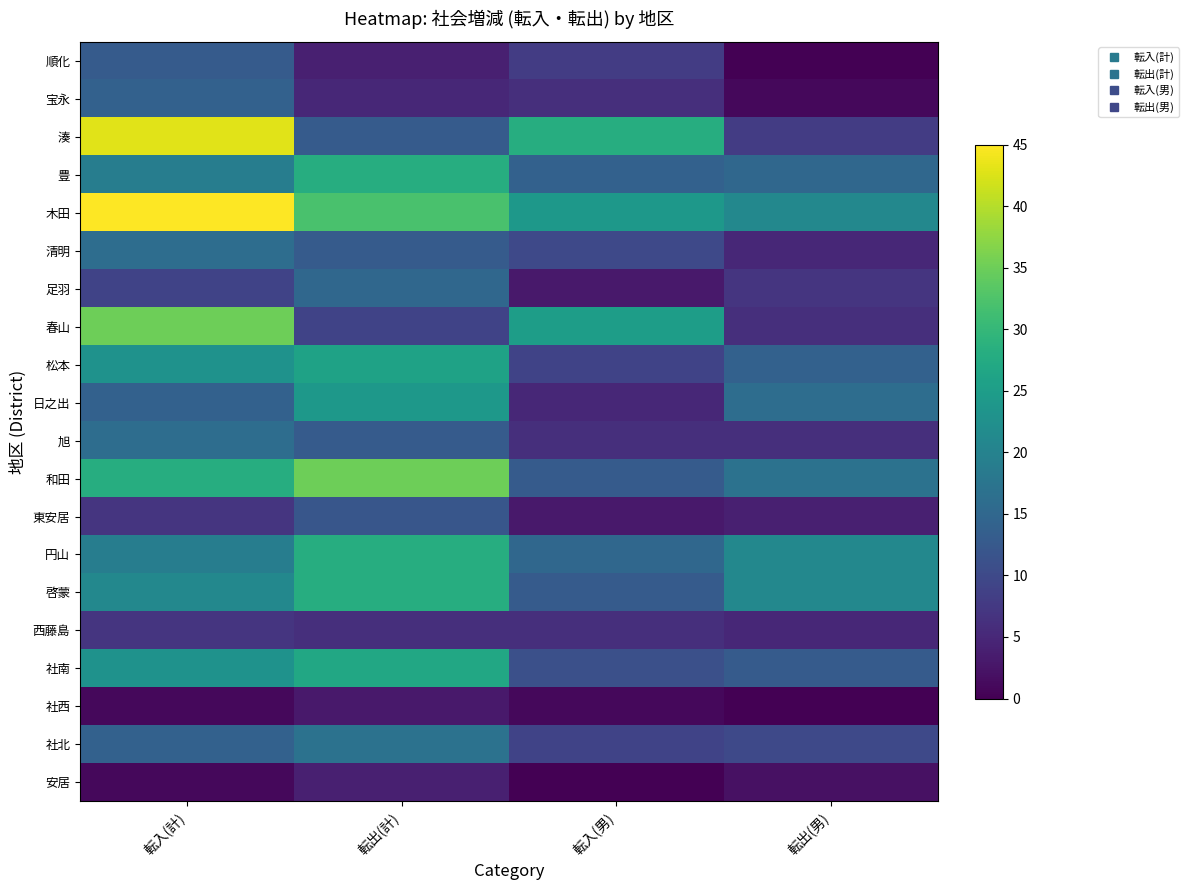

At how many categories does at least one series exceed 13?

4